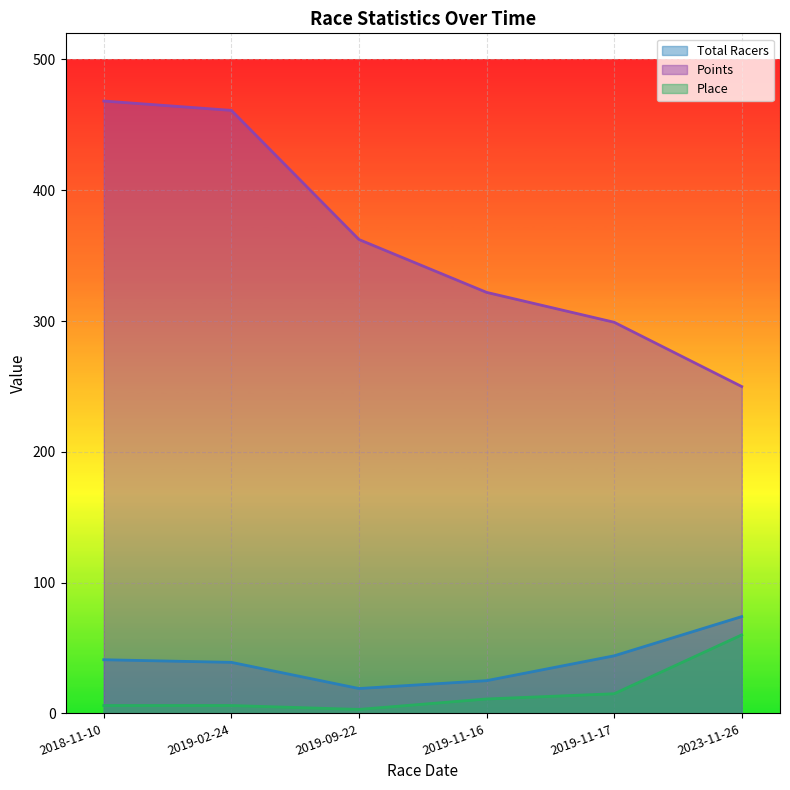

What is the value of the Place point at the 6th from the left?

60.0